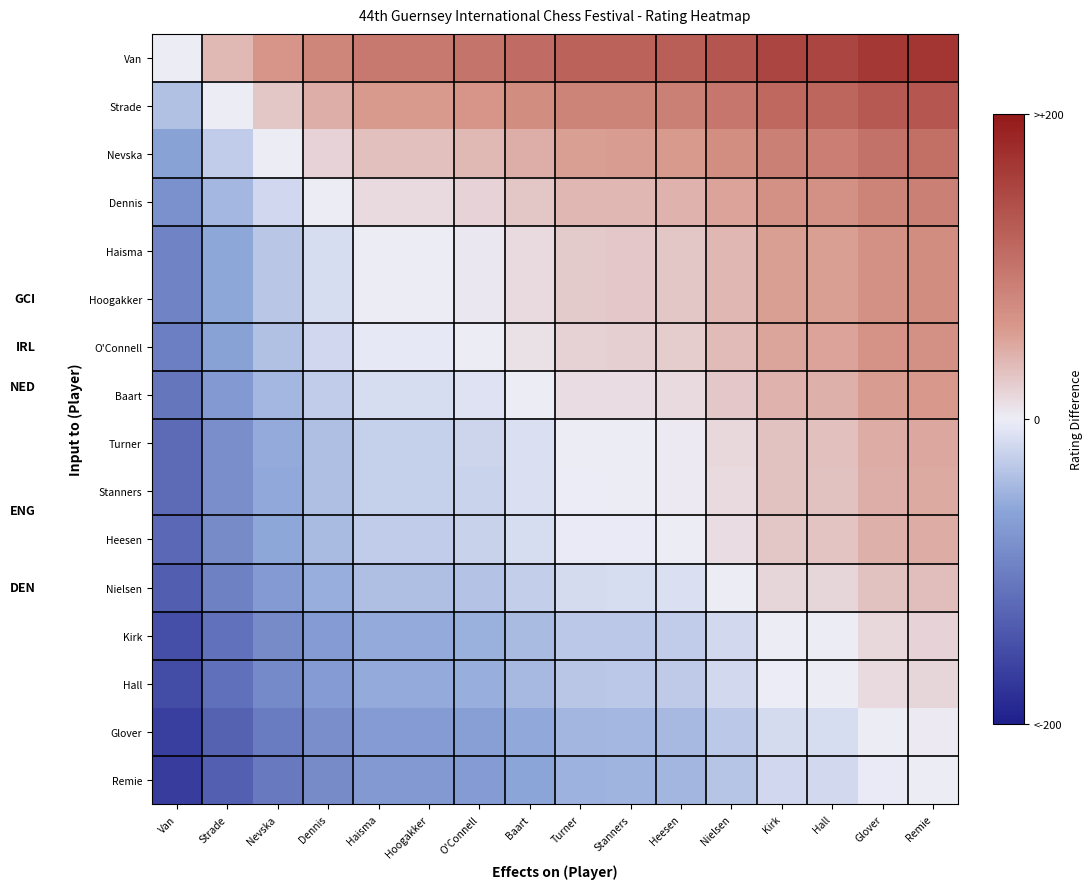

What is the total value across all series at Hall?

710